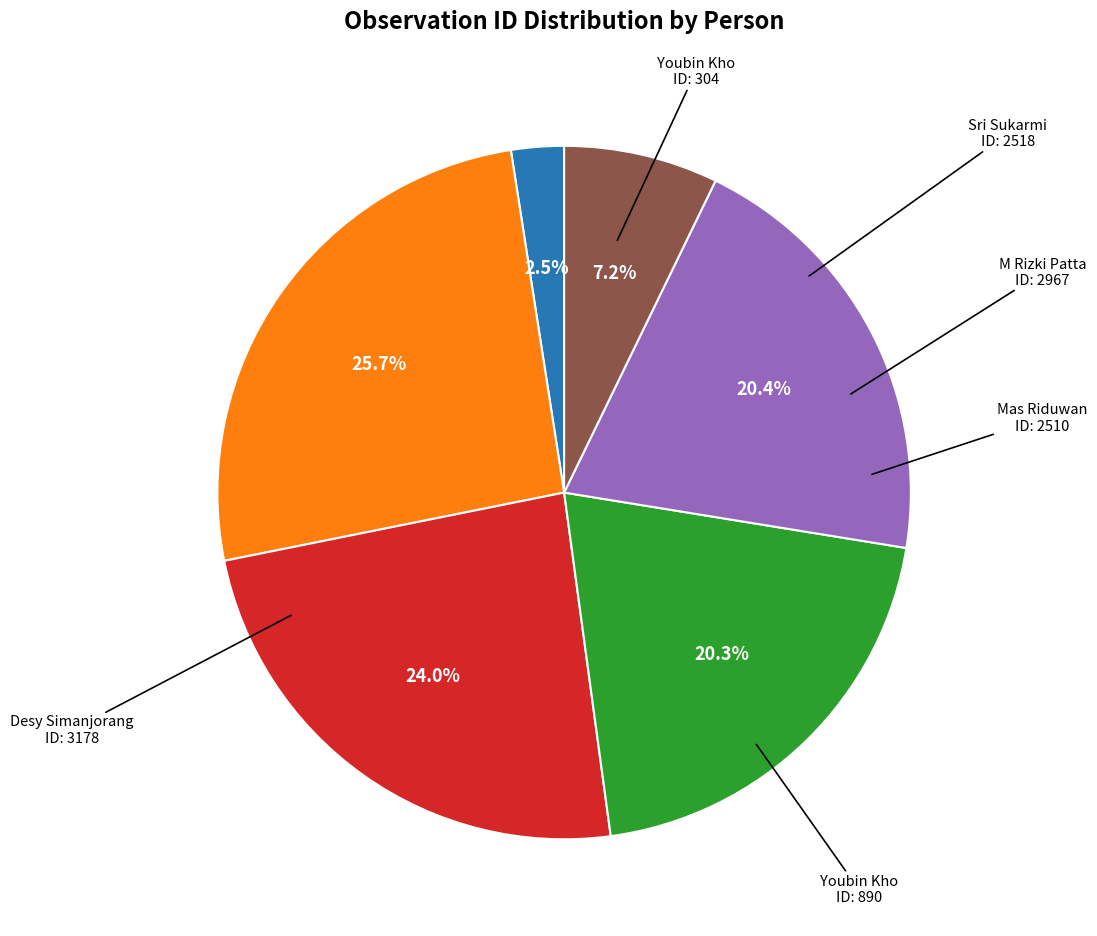

Is there a majority slice in this chart?

No